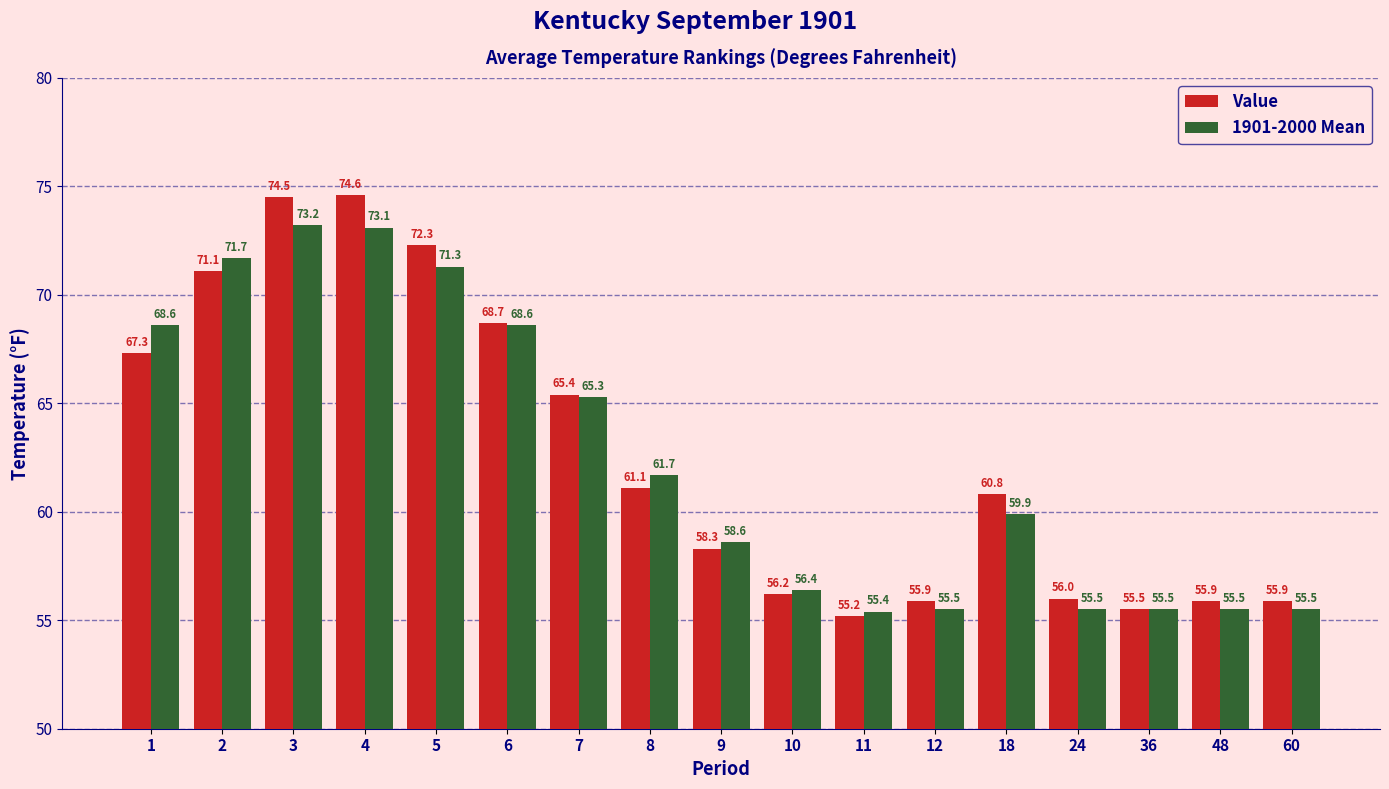

Which series has the largest range (max minus min)?

Value